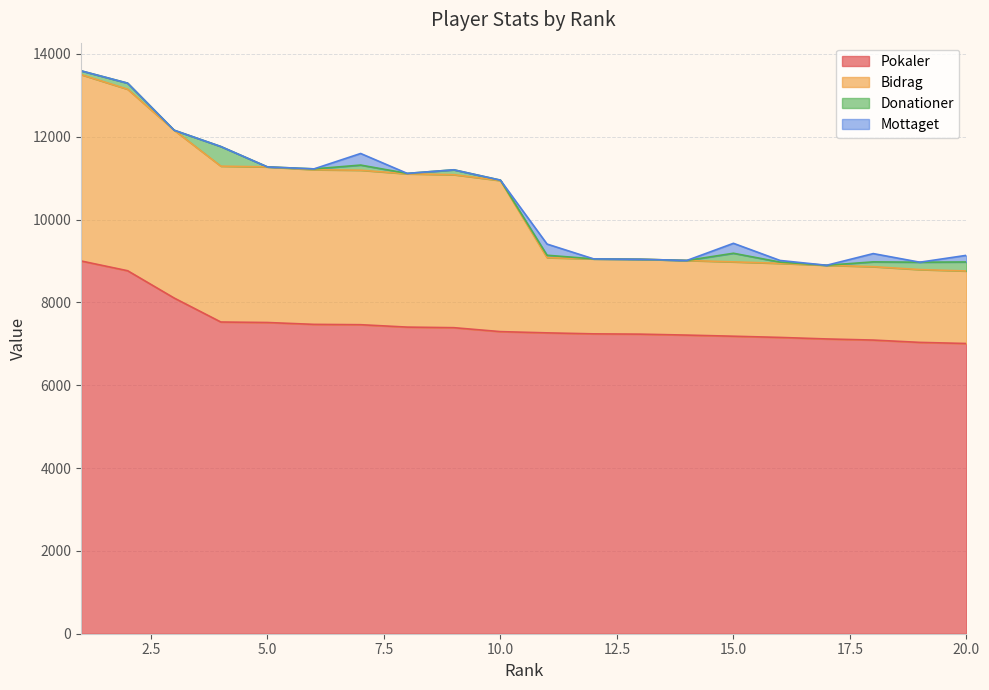

What is the value of the Bidrag point at the 13th from the left?

1808